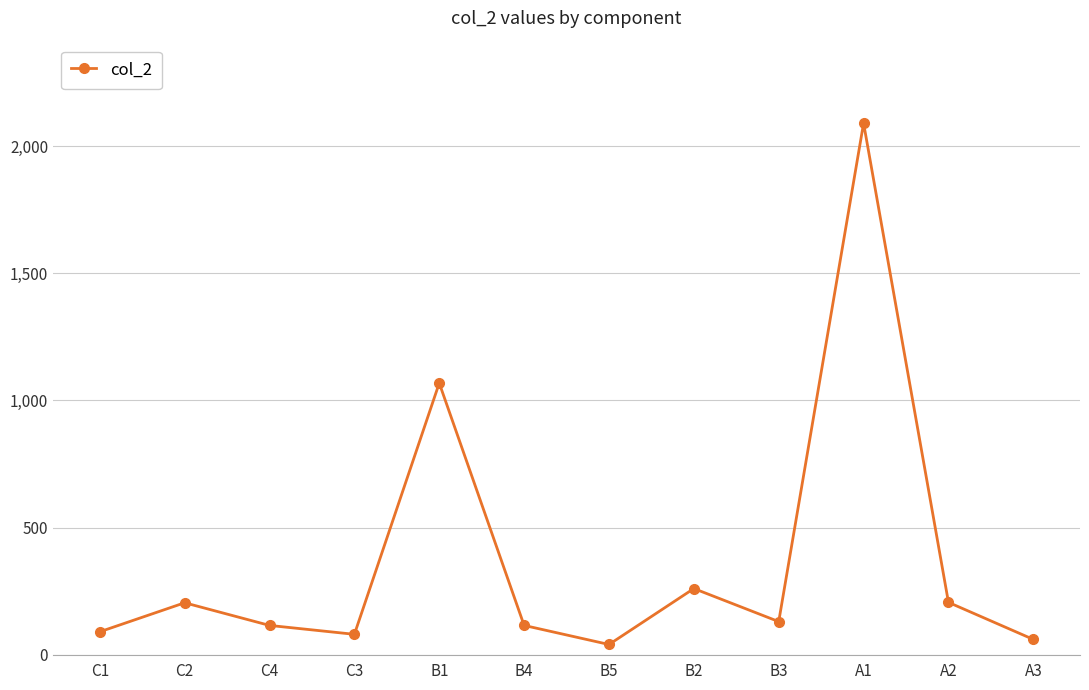

Is it true that the value at A3 is 60.0?

True